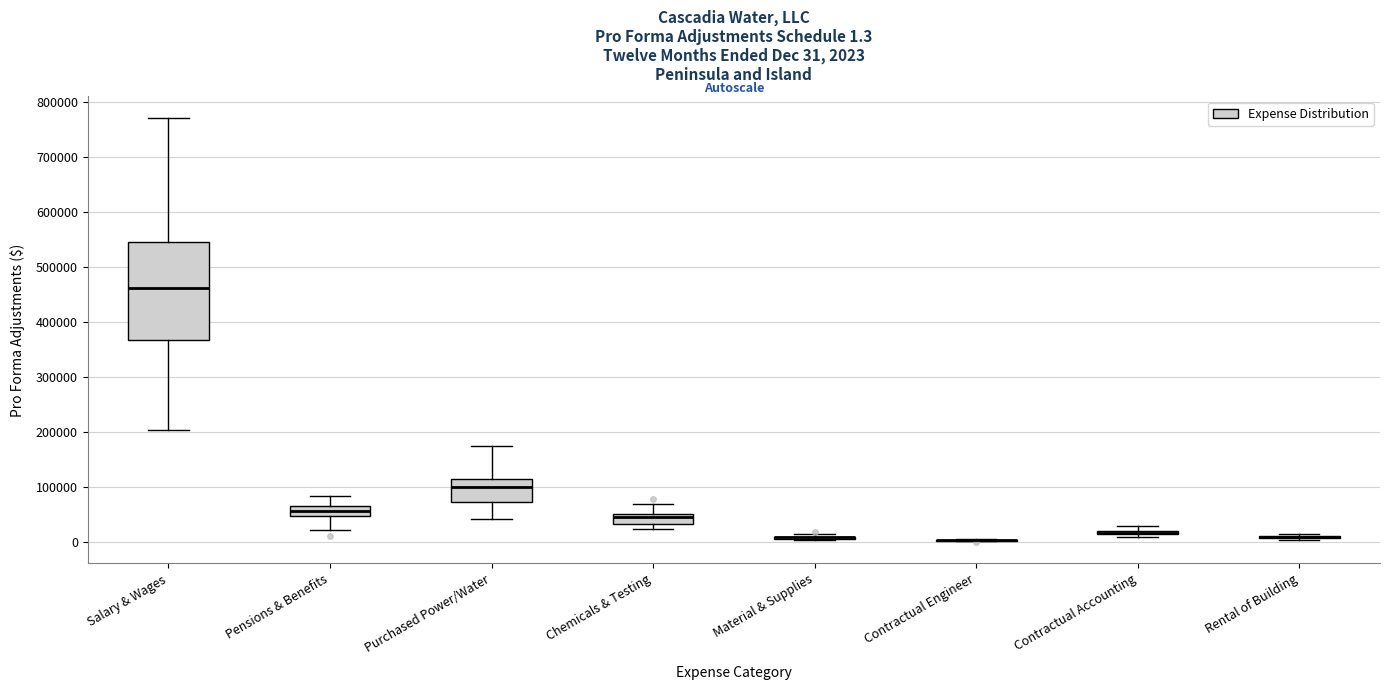

Which box is the tallest, from its lower edge to its upper edge?

Salary & Wages